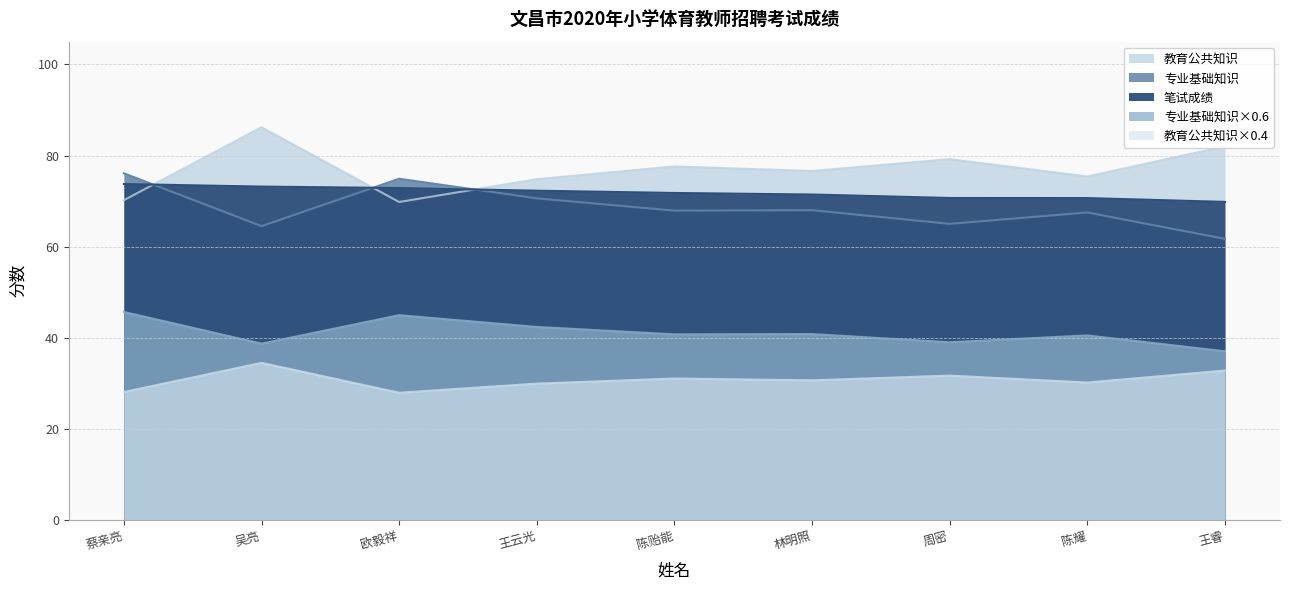

What is the difference between the highest and lowest values at 陈贻能?

46.6